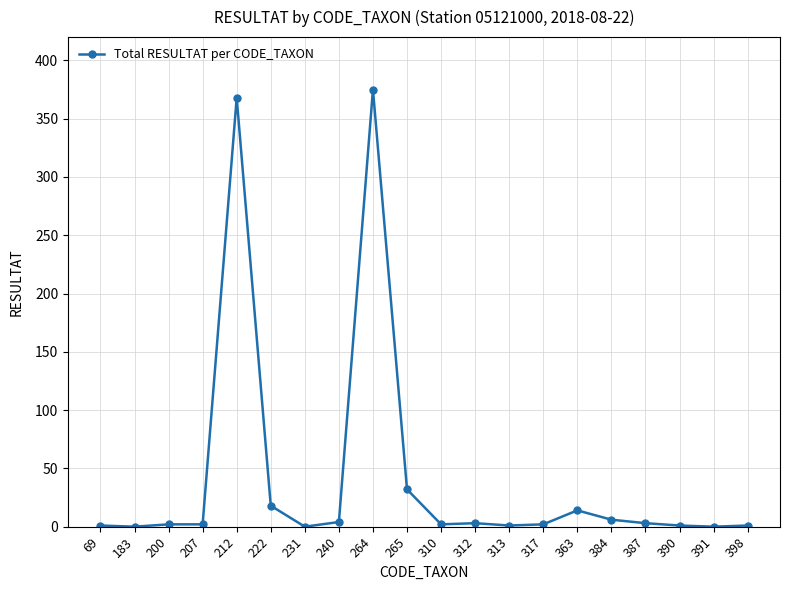

Is this an area chart (filled region under the line)?

No